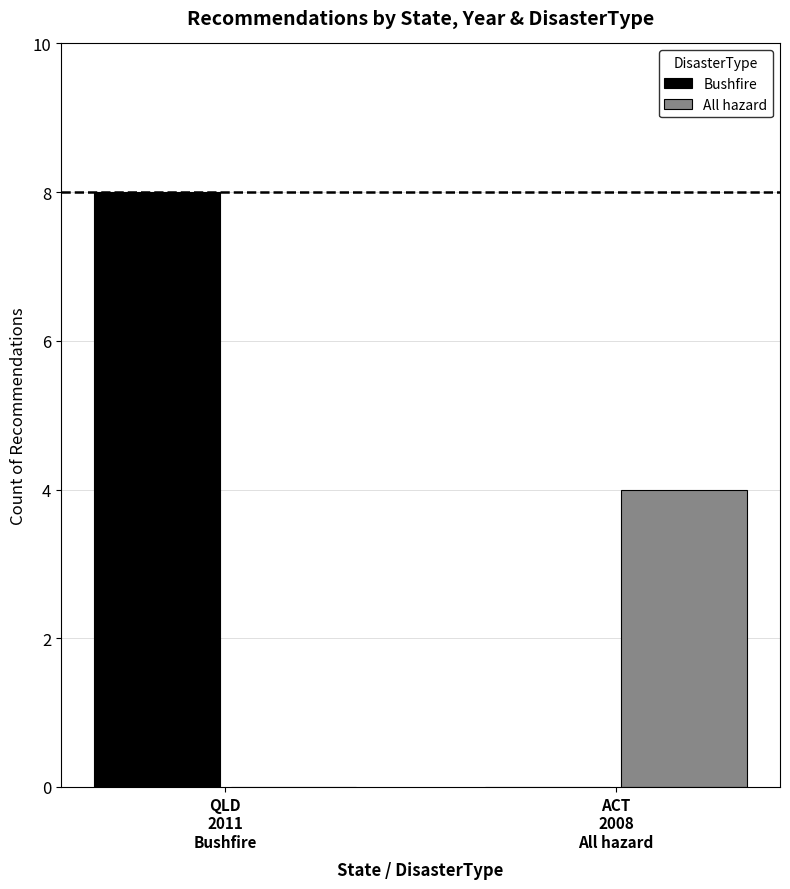

Which series has the largest total across all categories?

Bushfire